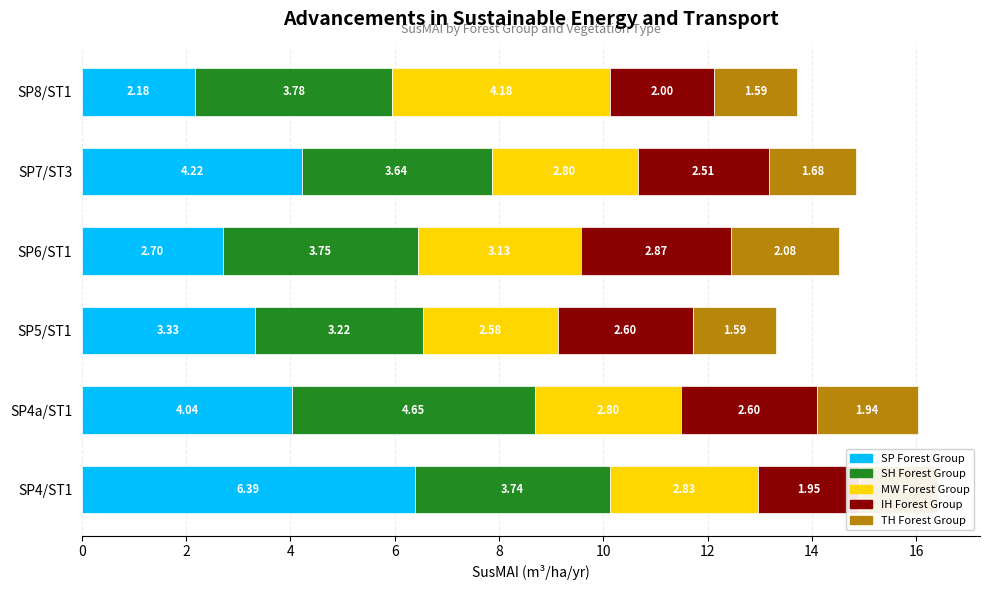

True or false: SH Forest Group has a value of 0.9 at SP7/ST3.

False